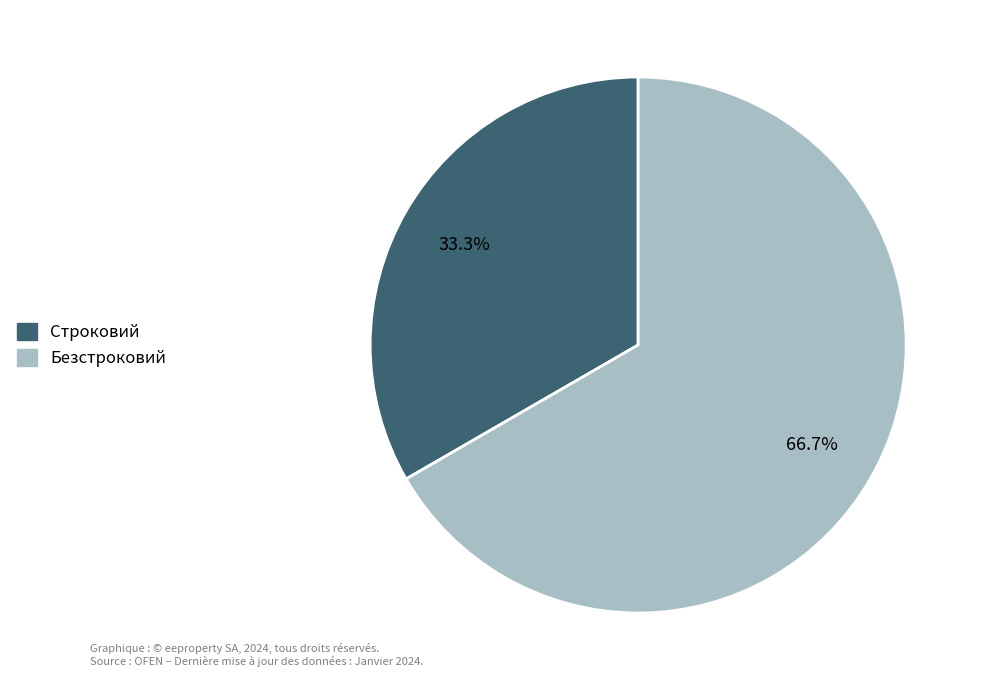

Is there any slice that represents more than half of the pie?

Yes